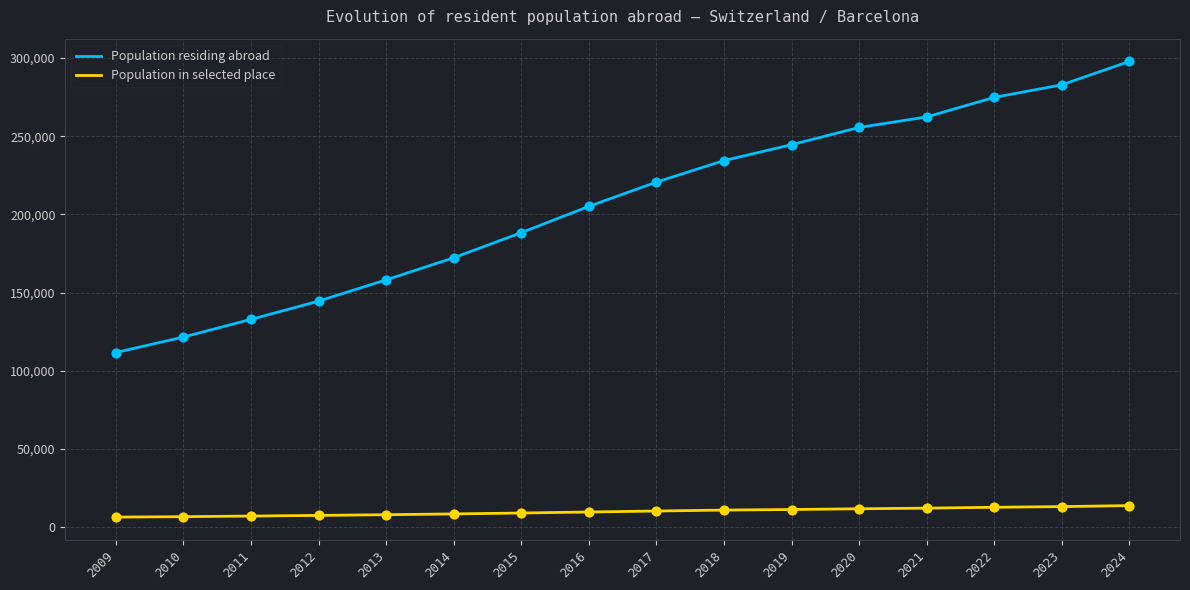

Which series changed the most between 2016 and 2024?

Population residing abroad